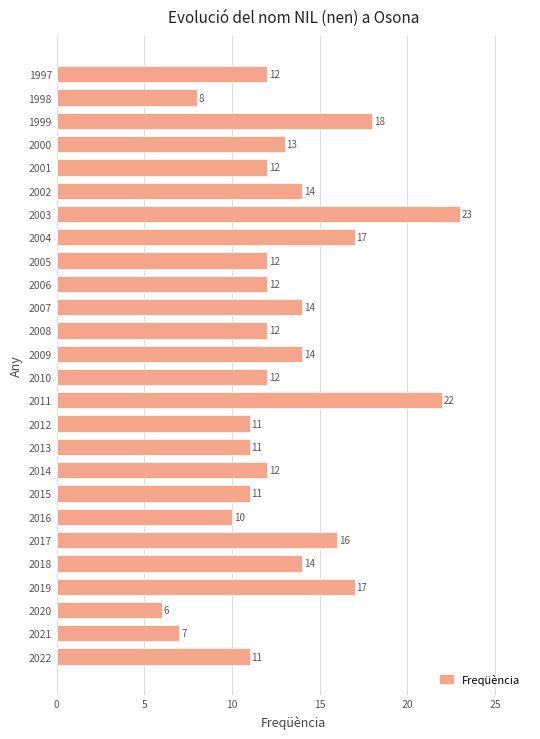

What is the sum of the values at 2022 and 2010?

23